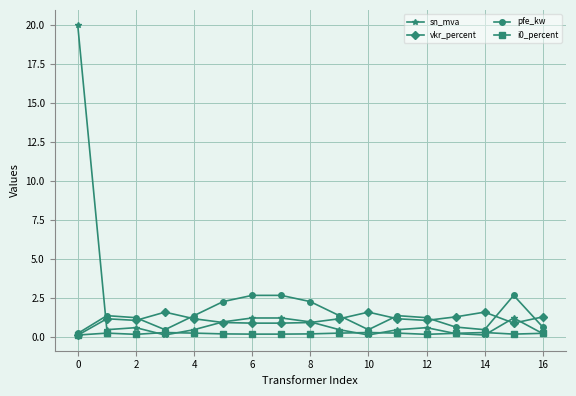

List the series in order of their peak value, lowest first.

i0_percent, vkr_percent, pfe_kw, sn_mva